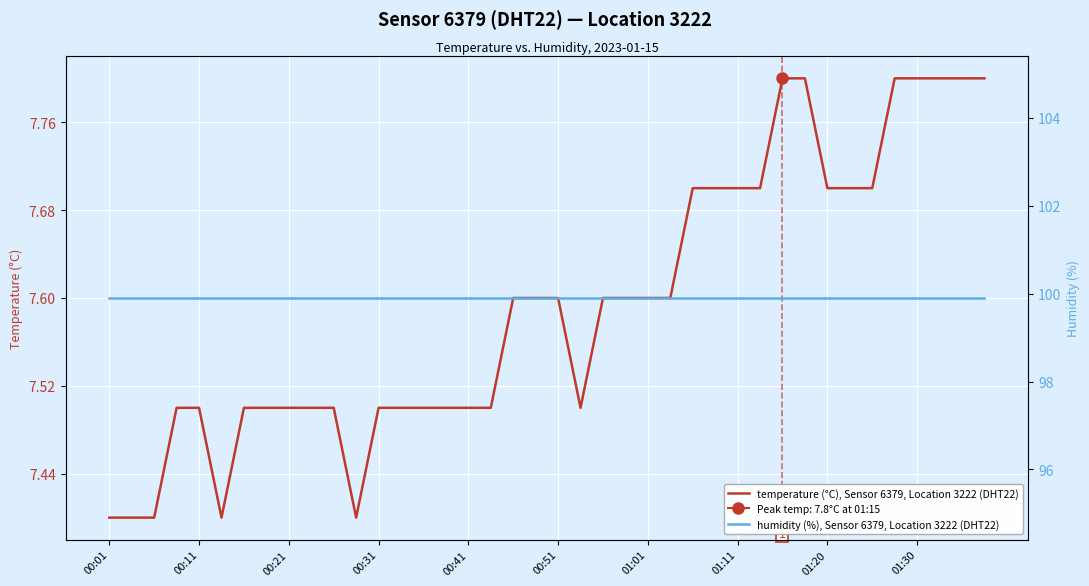

List the series in order of their peak value, highest first.

humidity (%), Sensor 6379, Location 3222 (DHT22), temperature (°C), Sensor 6379, Location 3222 (DHT22)